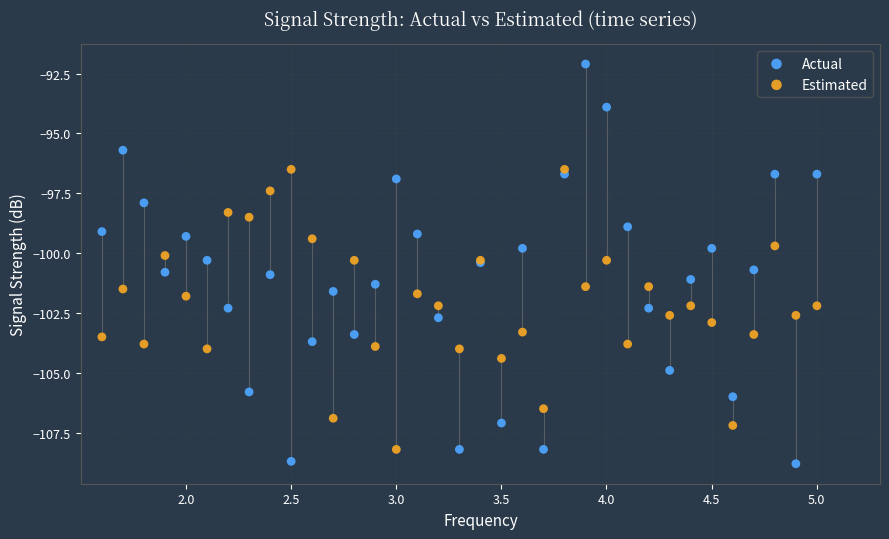

What is the X range (max minus min) for the scatter plot?

3.4